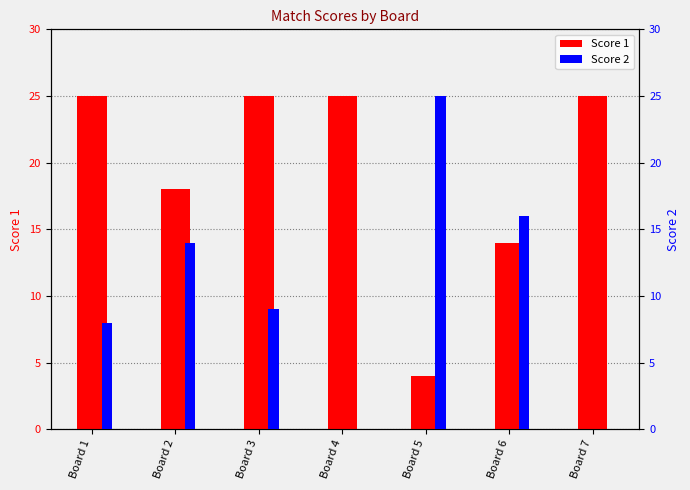

What are all the series names shown in the legend?

Score 1, Score 2